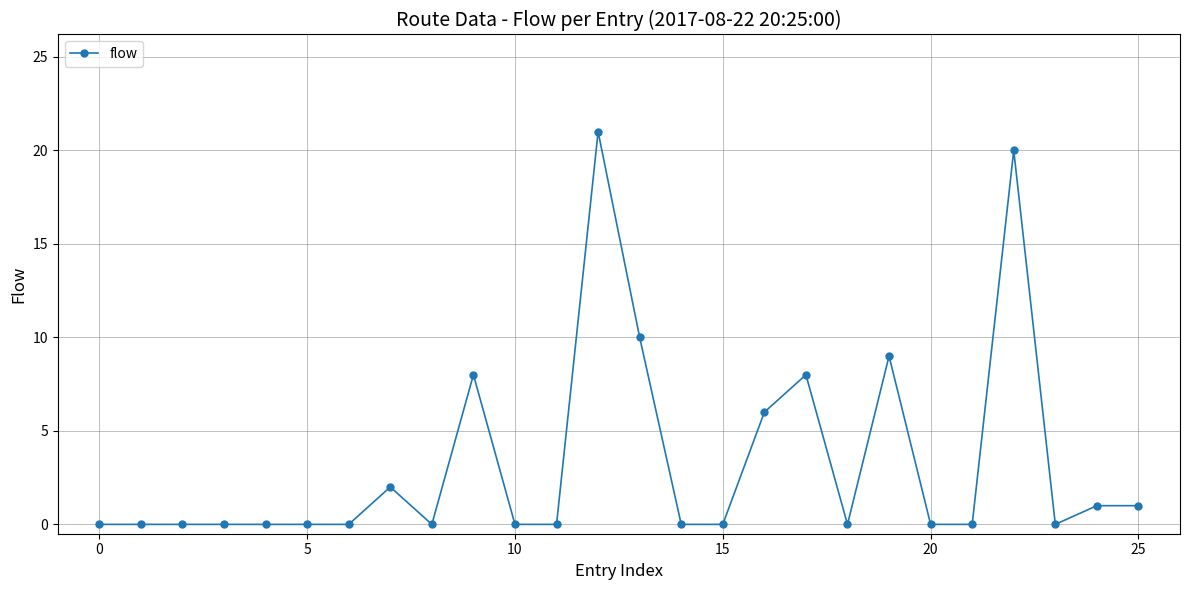

True or false: the data has more than 1 interior local peaks.

True